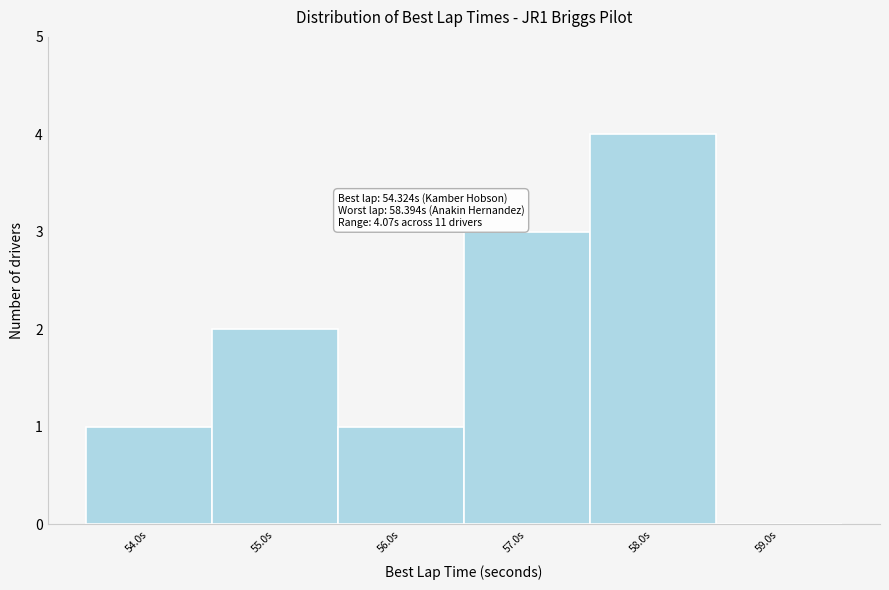

Which range on the x-axis has the tallest bar?

57.5 to 58.5